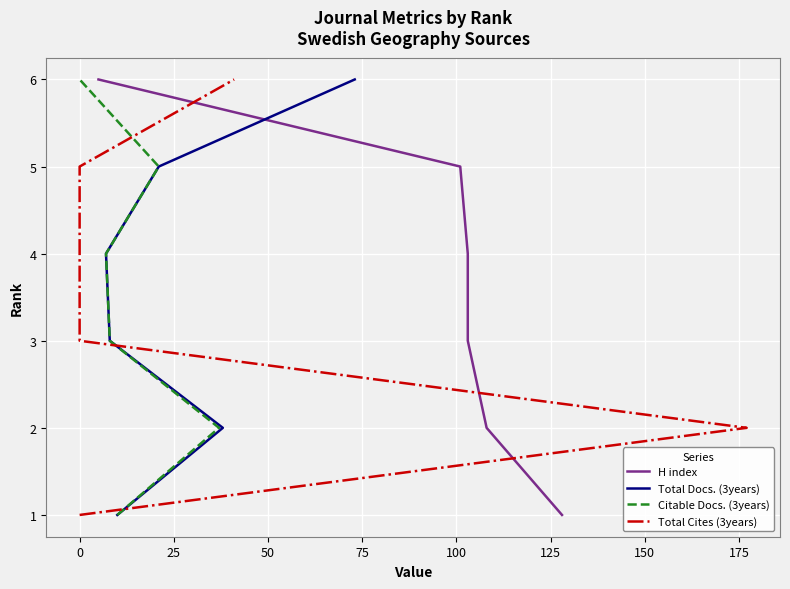

The Total Cites (3years) series shows 1 at 0. True or false?

False